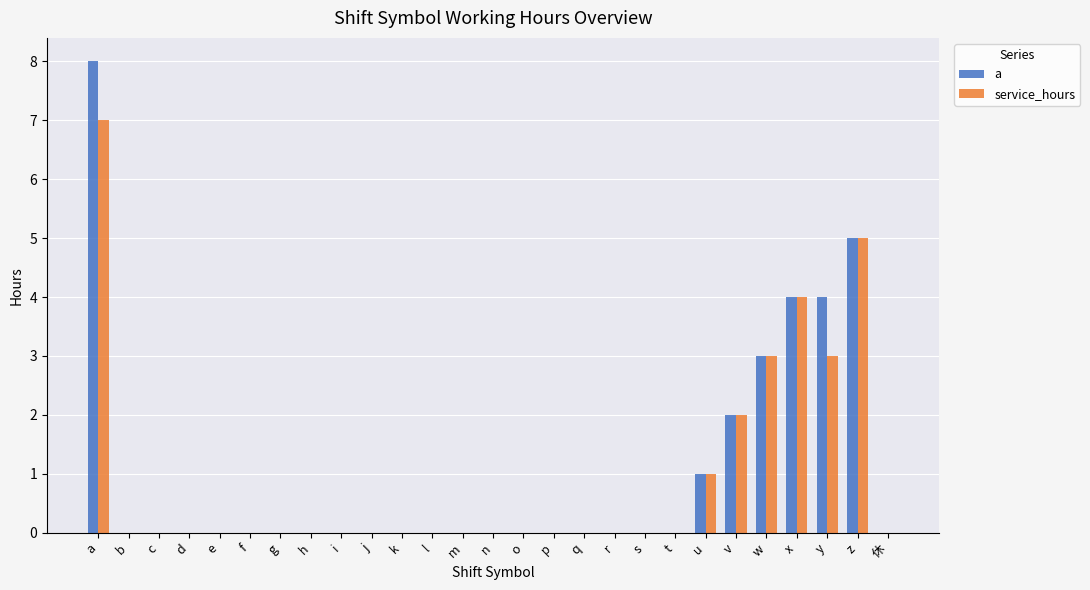

The a series shows 3 at w. True or false?

True